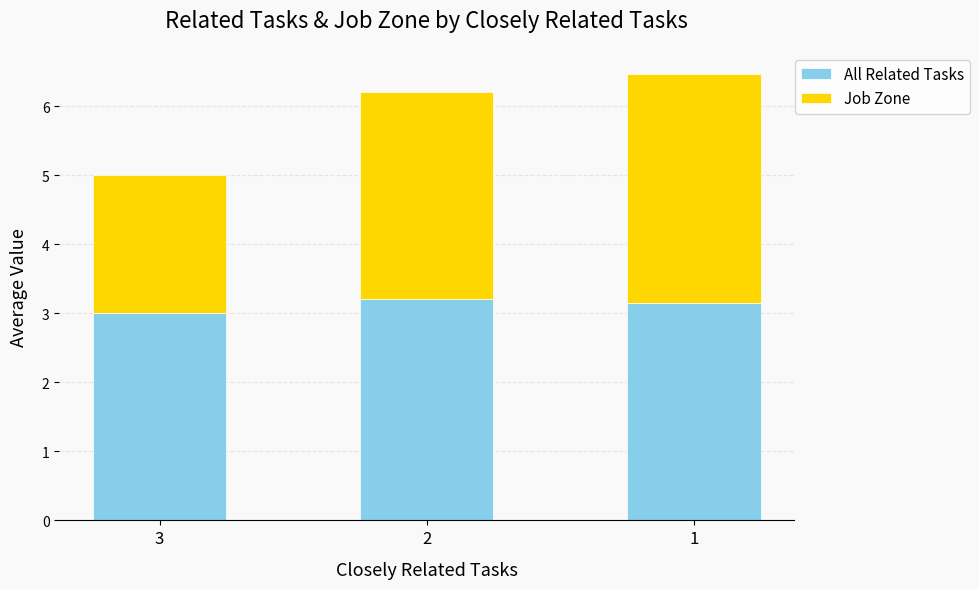

What is the maximum value for All Related Tasks?

3.2